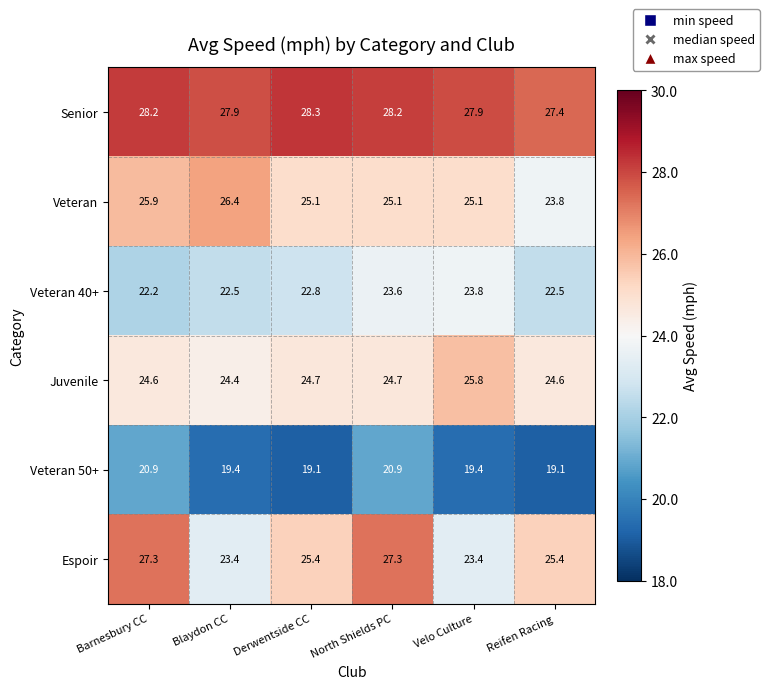

The Juvenile series shows 25.8 at Velo Culture. True or false?

True